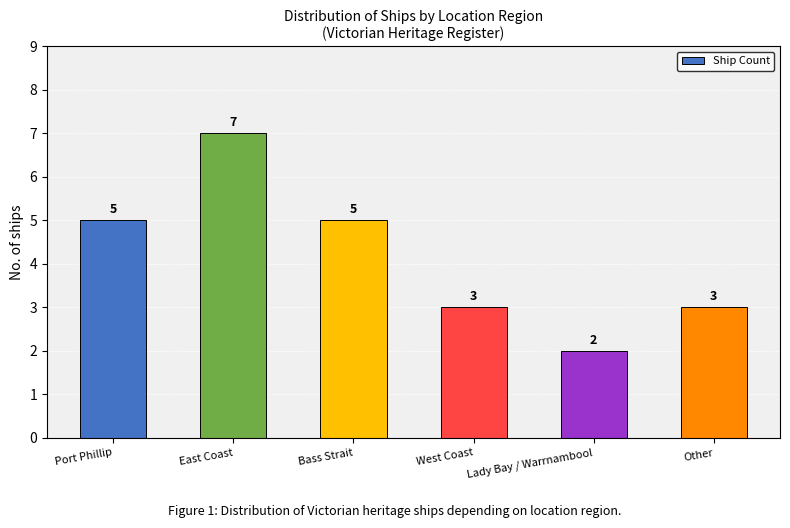

Which label corresponds to the largest value in the chart?

East Coast